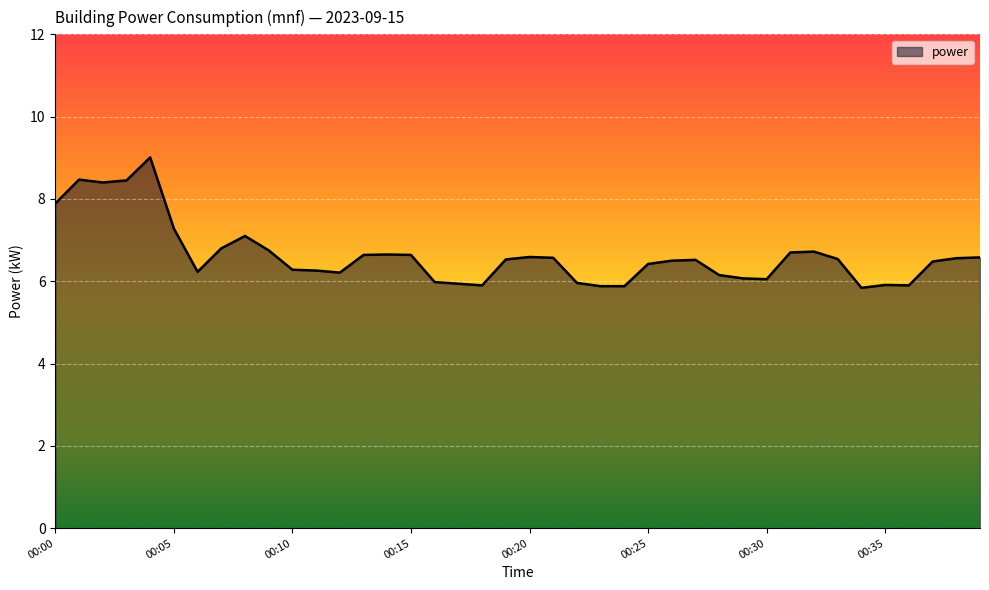

What is the greatest value displayed?

9.0